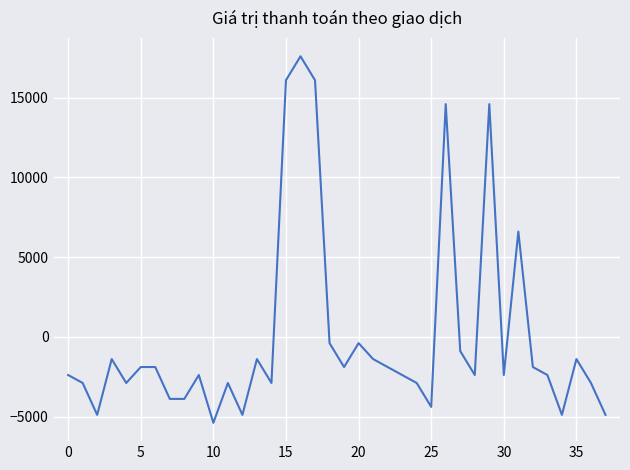

What is the difference between the maximum and minimum values?

23000.0